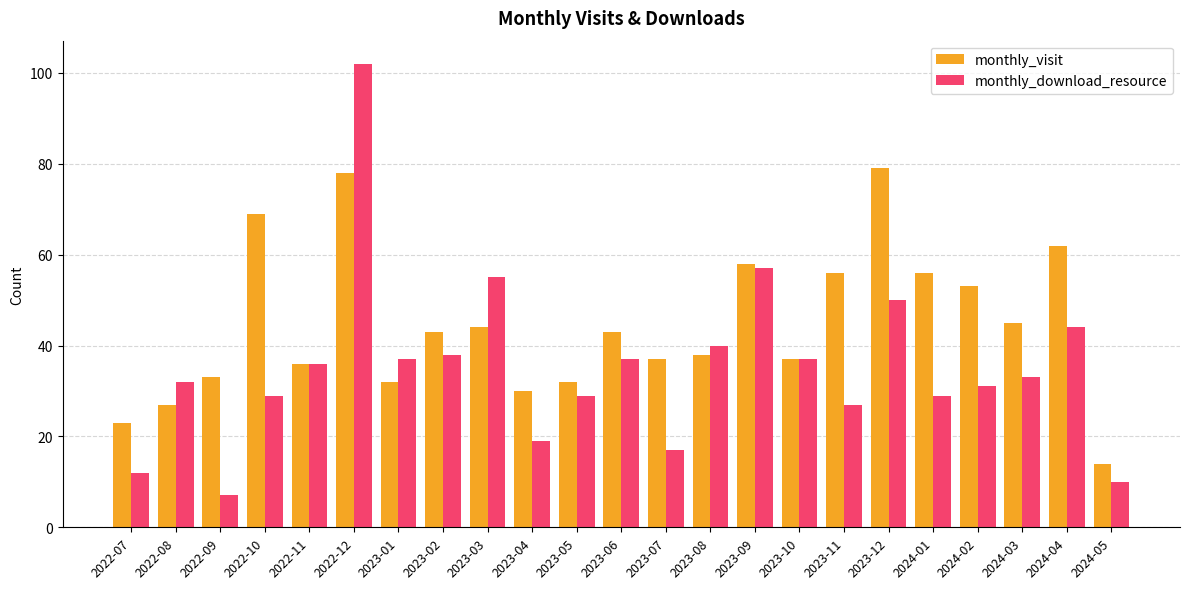

True or false: monthly_download_resource has a value of 18 at 2024-01.

False